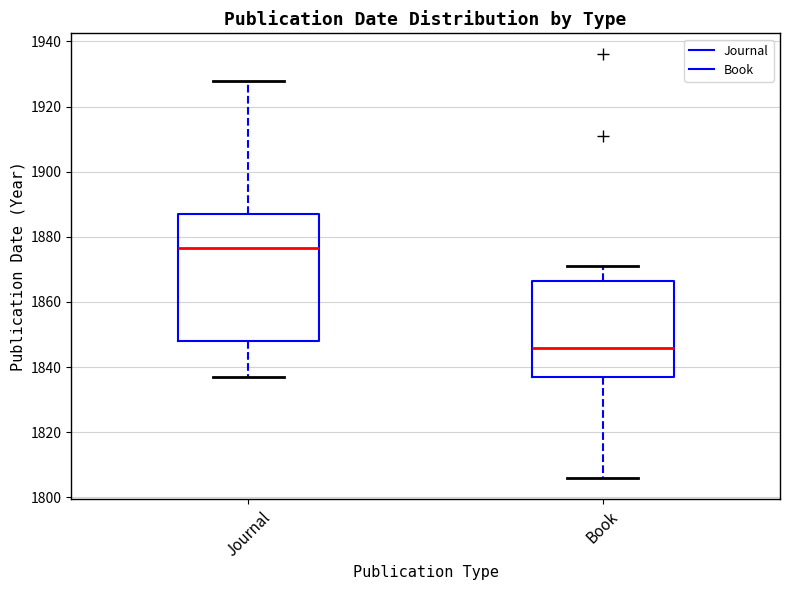

Reading left to right, transcribe this box plot: for each box, give where its median line is, the range the box spans, and where its two whiskers end, as read against the y-axis. The values are not printed on the chart, so give them approximately, as read against the axis.

Journal: median 1876, box 1848 to 1888, whiskers 1838 to 1928
Book: median 1846, box 1838 to 1866, whiskers 1806 to 1872